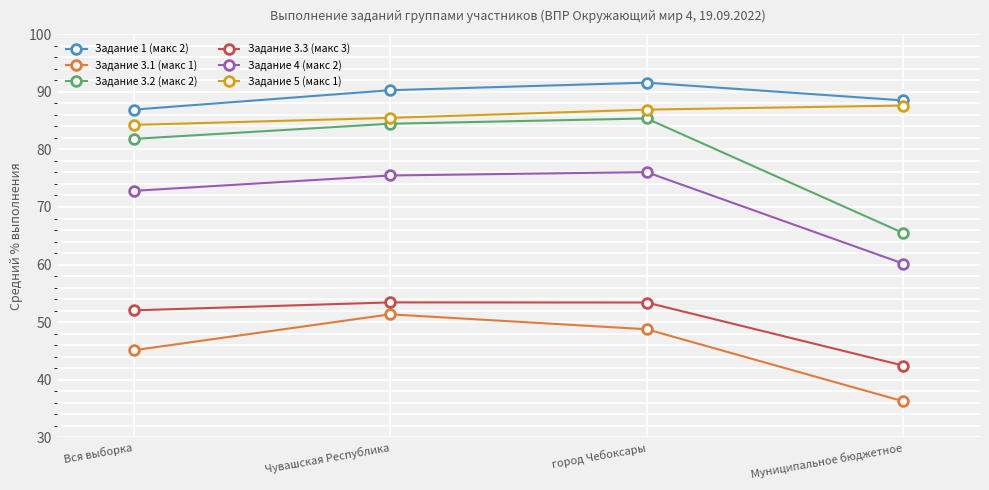

How many values in the Задание 3.2 (макс 2) series exceed 84?

2